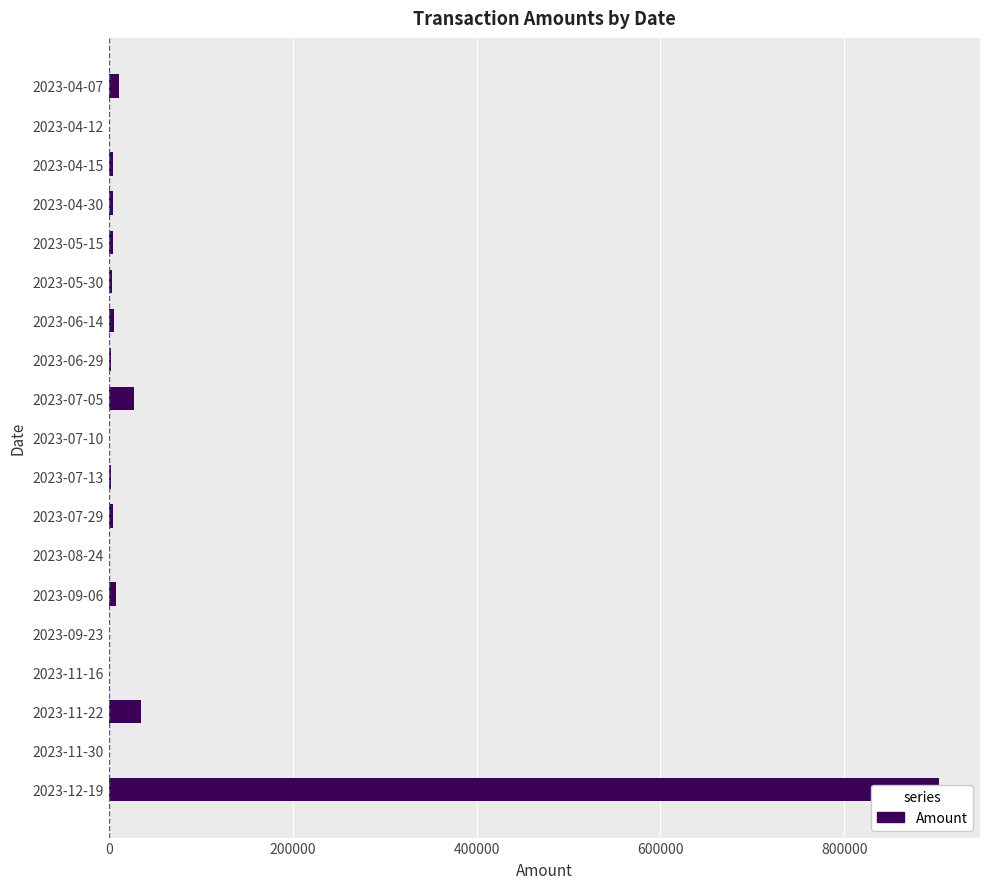

True or false: the data shows 3243.6 at 2023-06-29.

False